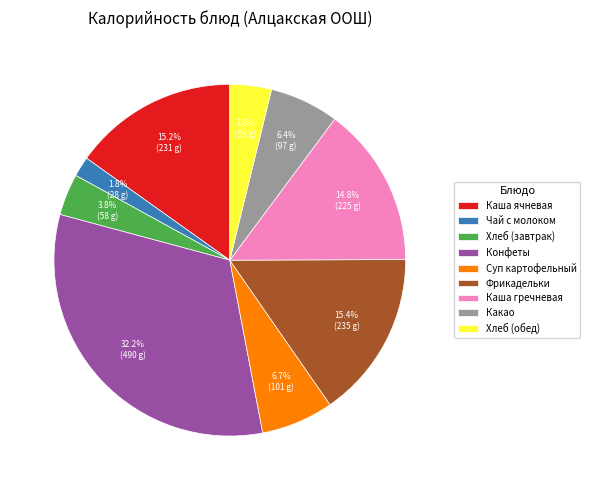

To the nearest percent, what percentage of the pie is Каша гречневая?

15%